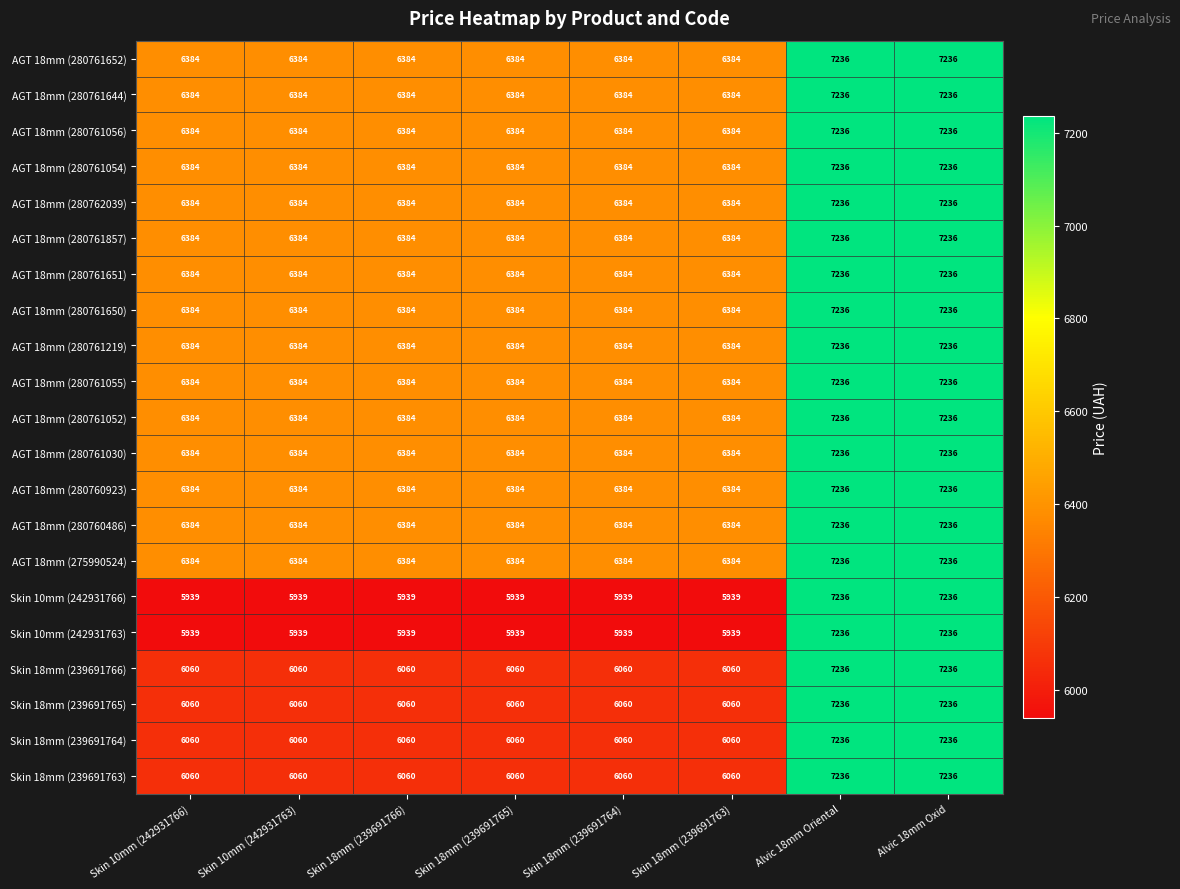

What is the minimum value shown in the chart?

5939